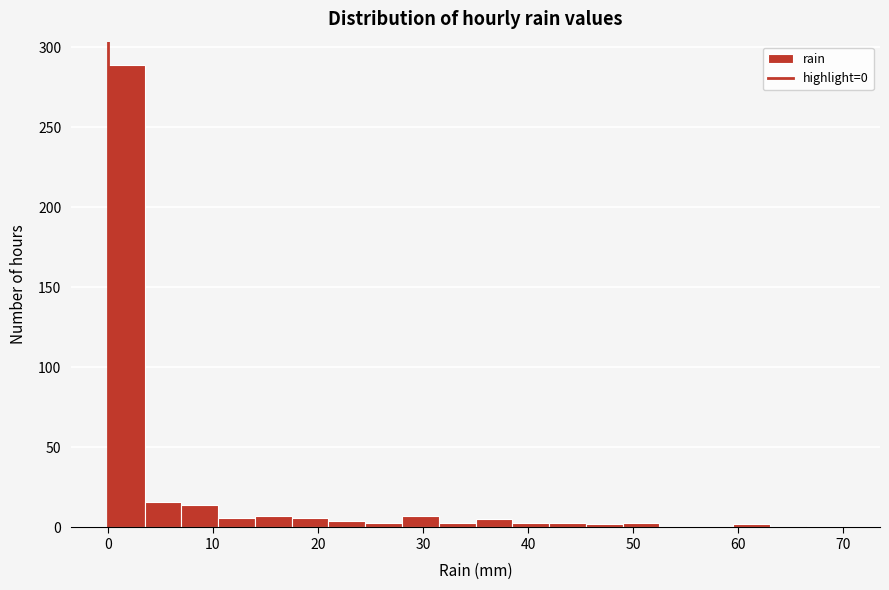

Read against the x-axis, roughly where is the centre of the tallest bar?

2